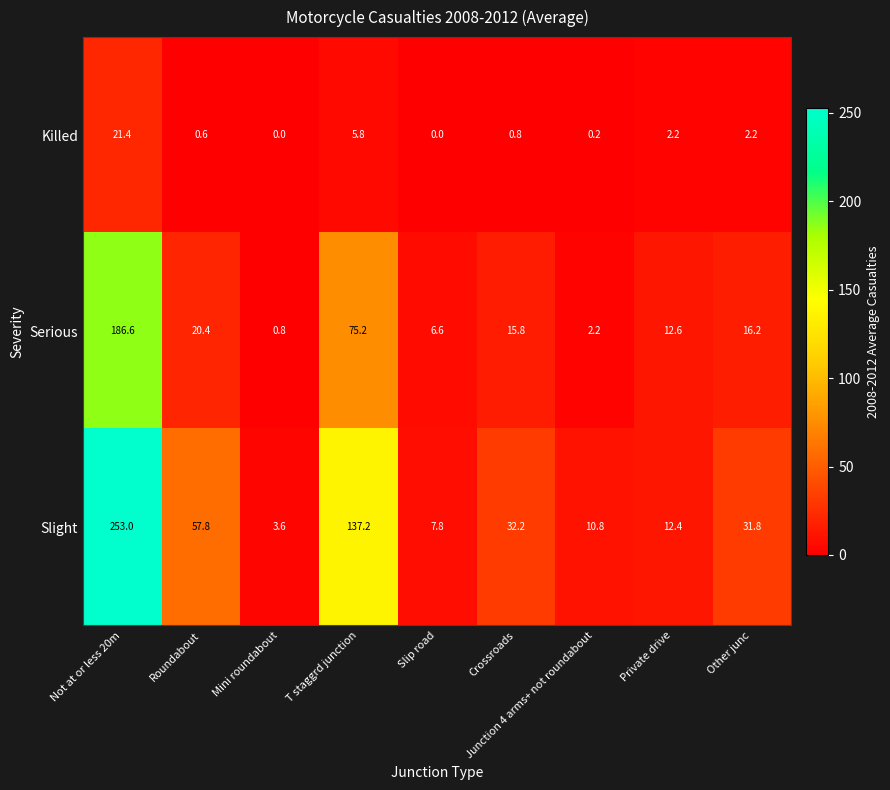

Which category has the highest value across all series?

Not at or less 20m